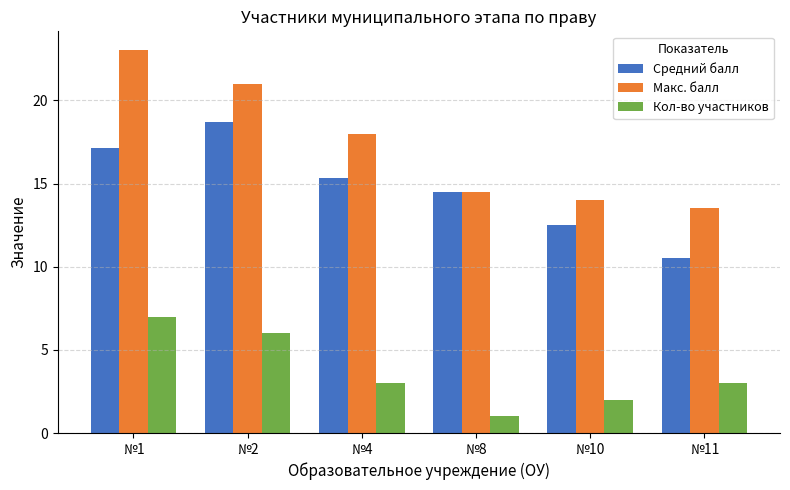

Count the number of categories in the chart.

6